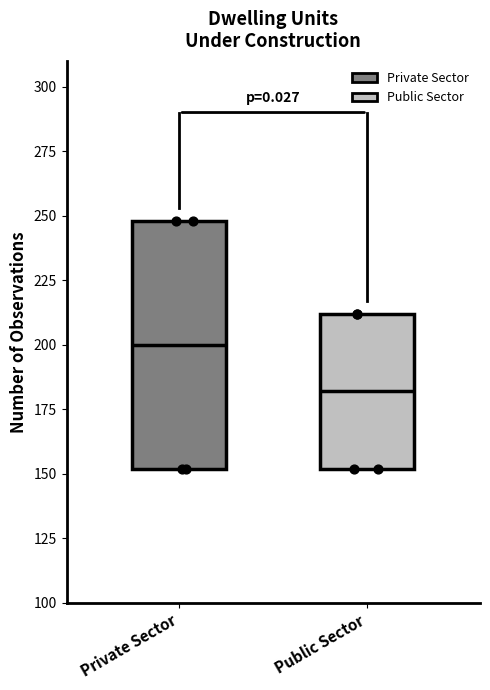

Where does the median line of the box for Public Sector sit on the y-axis? The values are not printed on the chart, so give them approximately, as read against the axis.

180